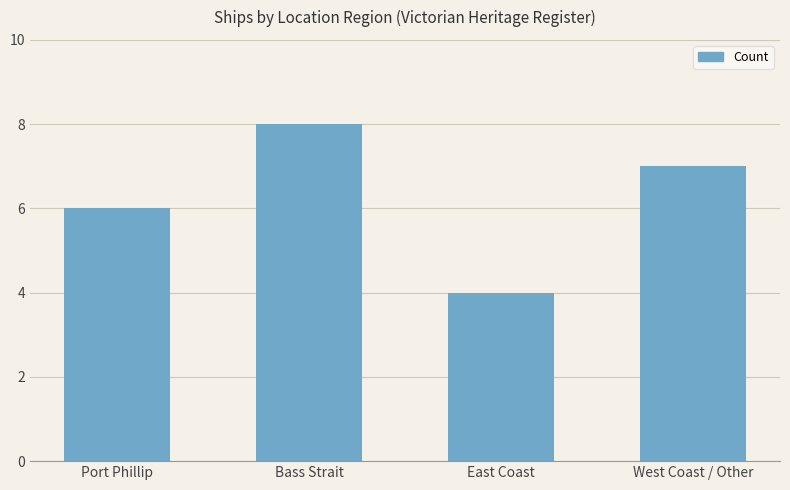

The chart shows a value of 2 at East Coast. True or false?

False